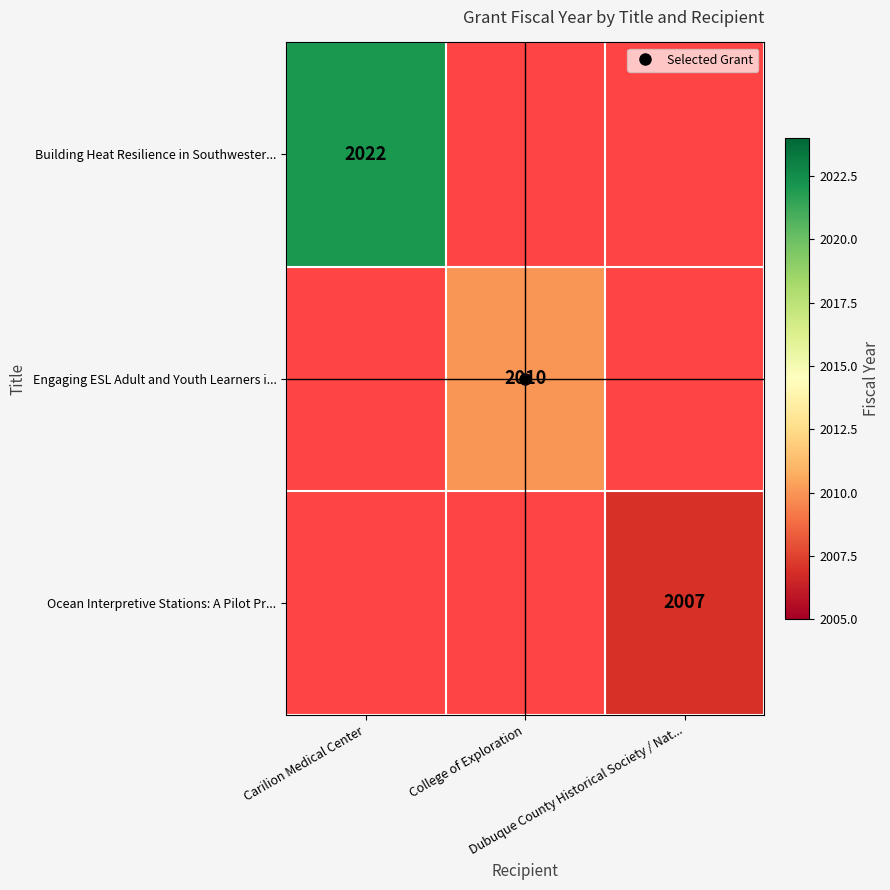

At which category does the chart reach its minimum across all series?

Dubuque County Historical Society / Nat...